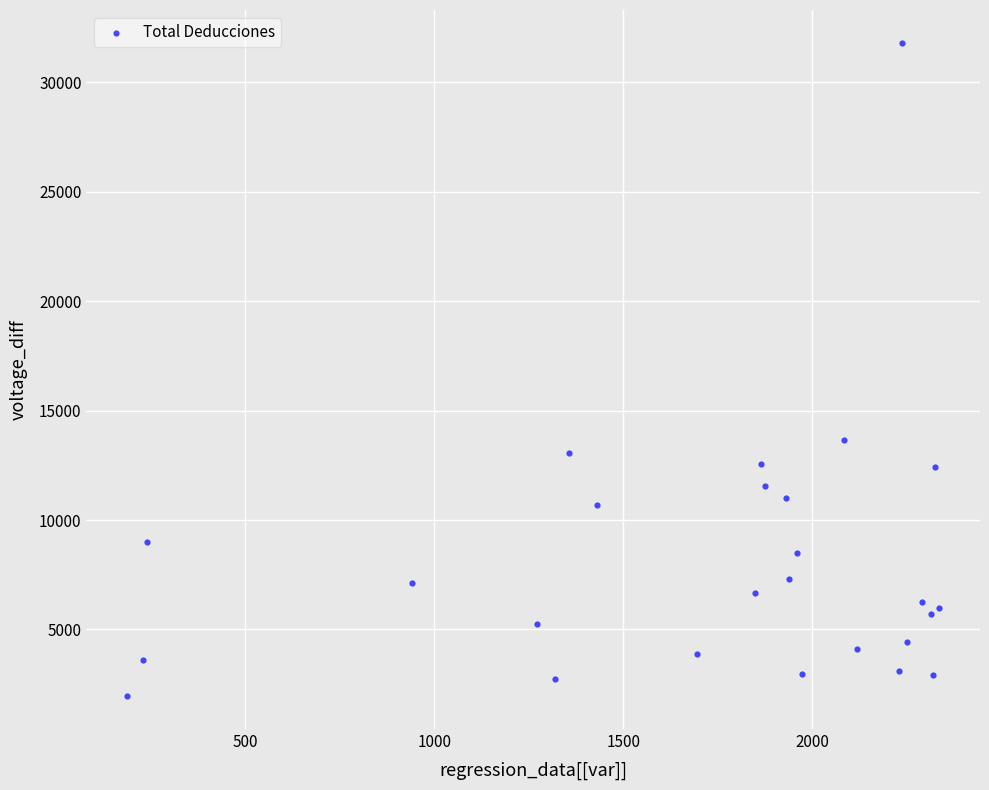

What Y value in the scatter plot is closest to 16883?

13655.5